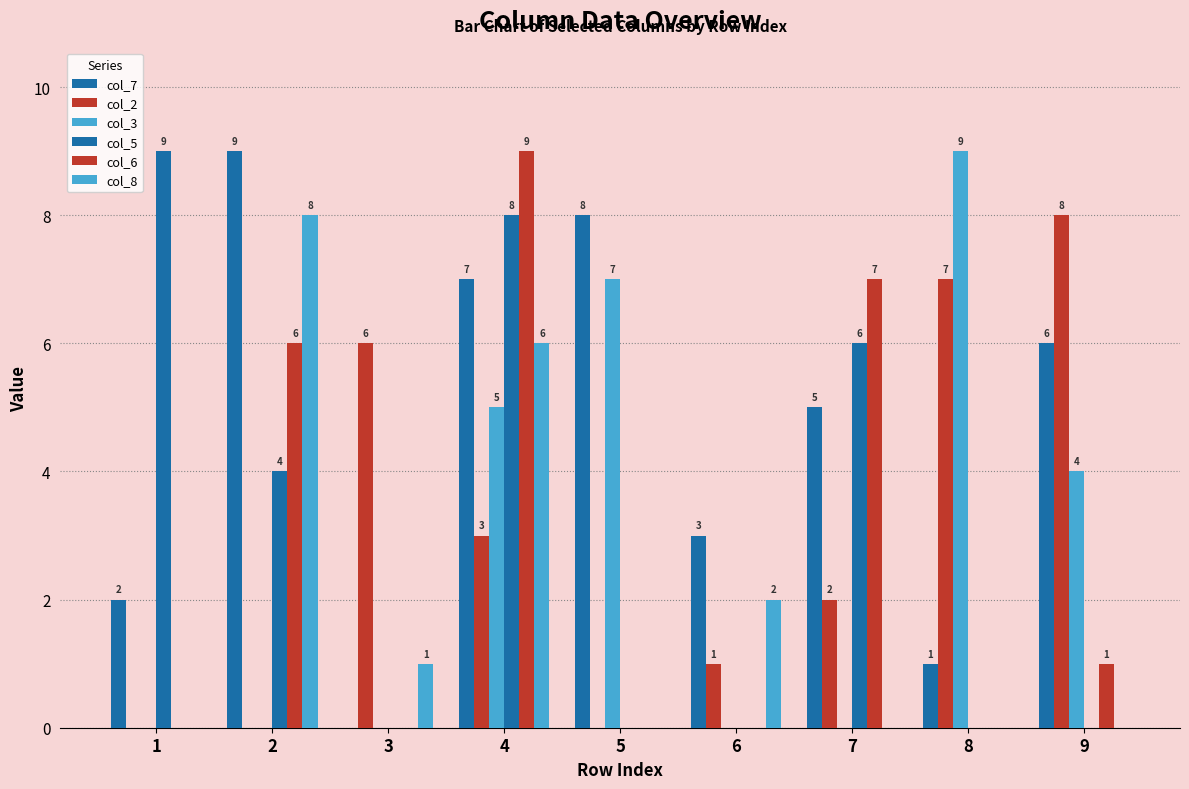

What is the difference between the second highest and second lowest values in the col_6 series?

7